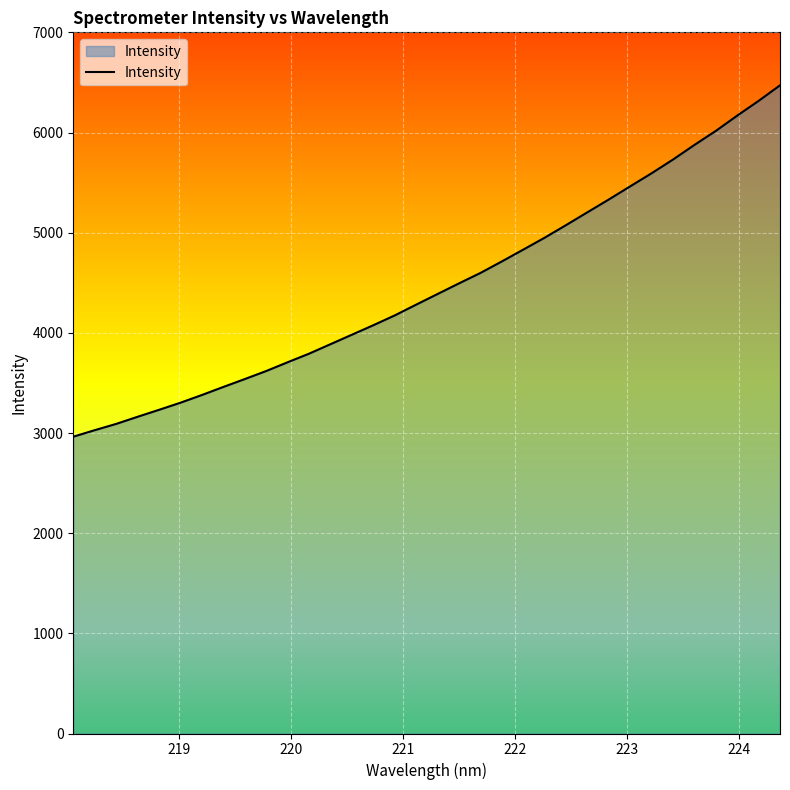

What is the difference between the maximum and minimum values?

3507.6